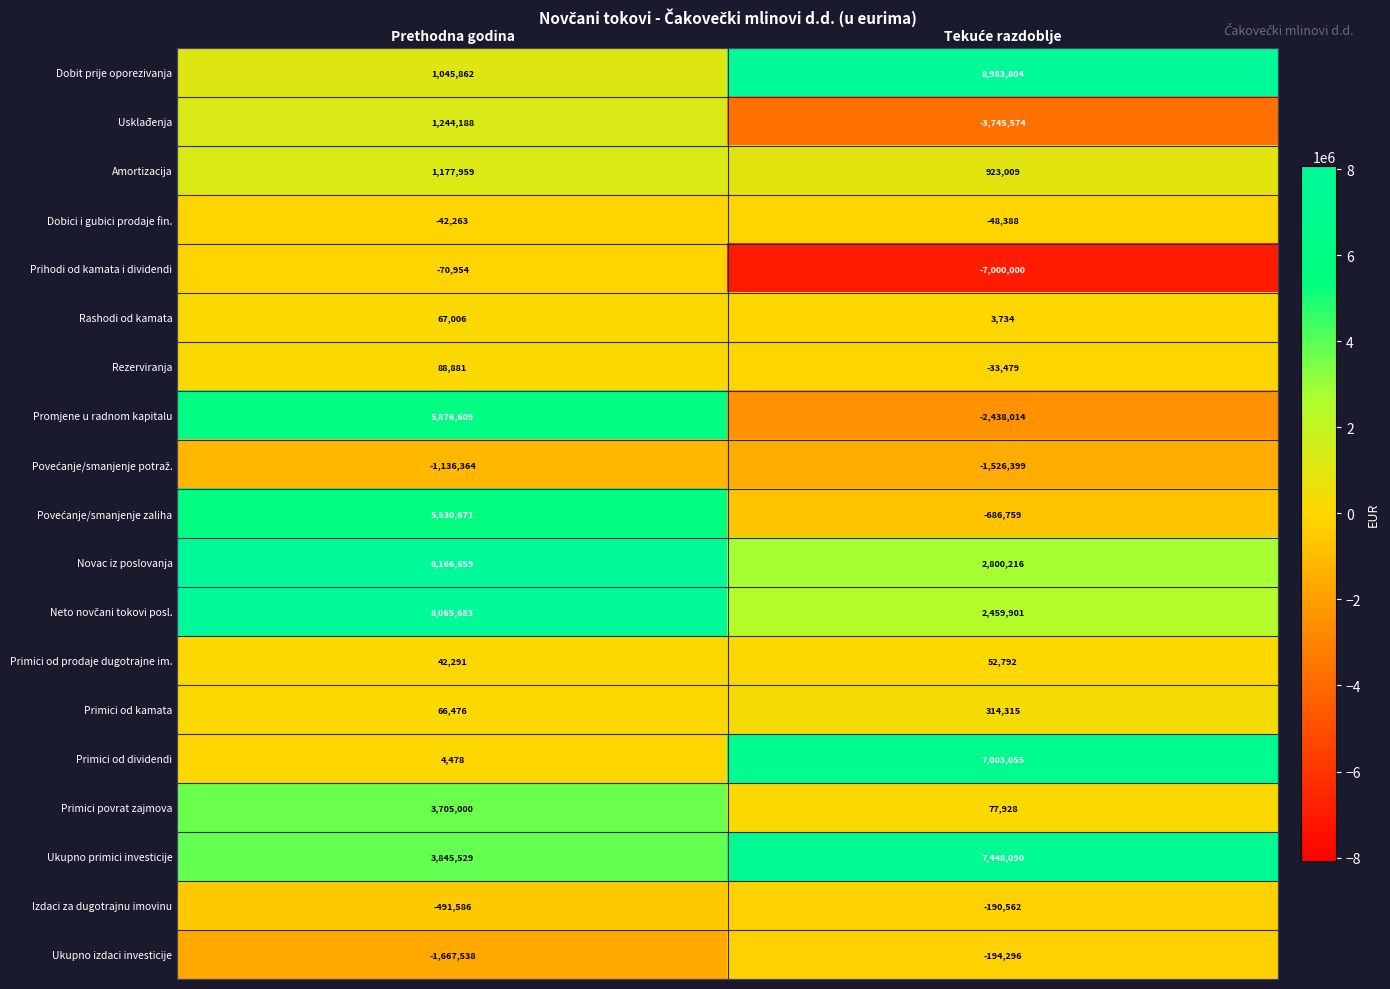

At which label is Primici od dividendi closest to 3503766?

Prethodna godina